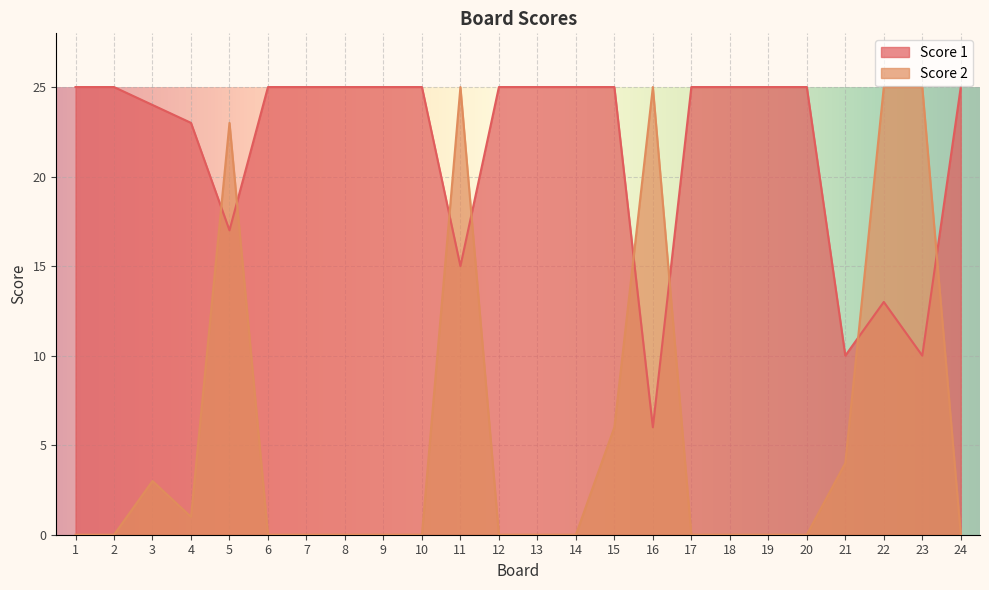

At which category is the sum across all series the highest?

5